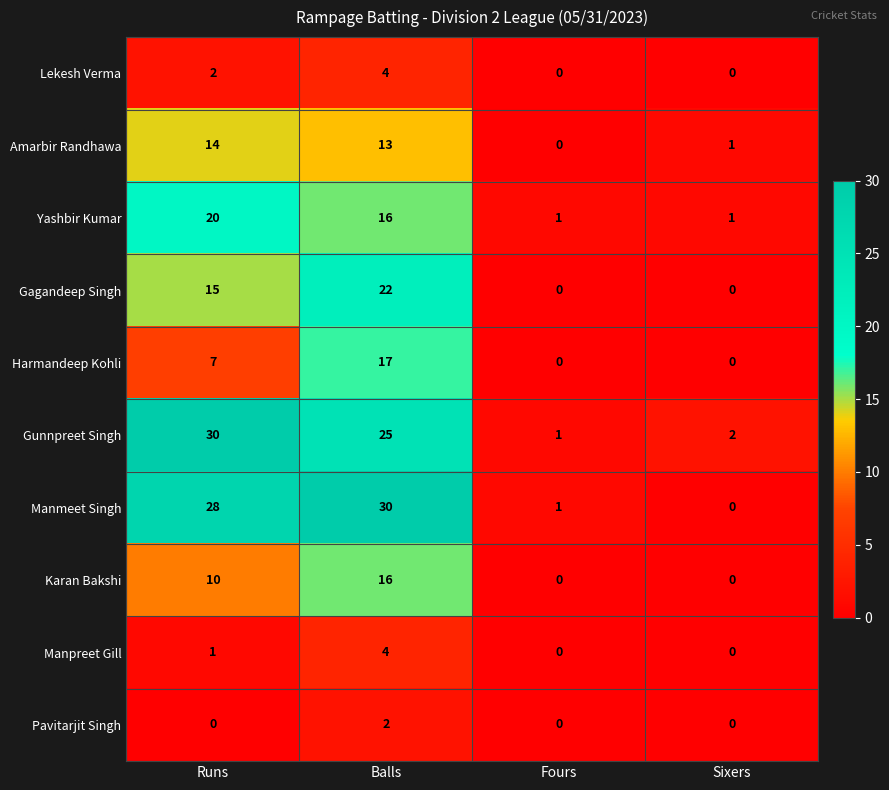

What is the difference between the highest and lowest values at Fours?

1